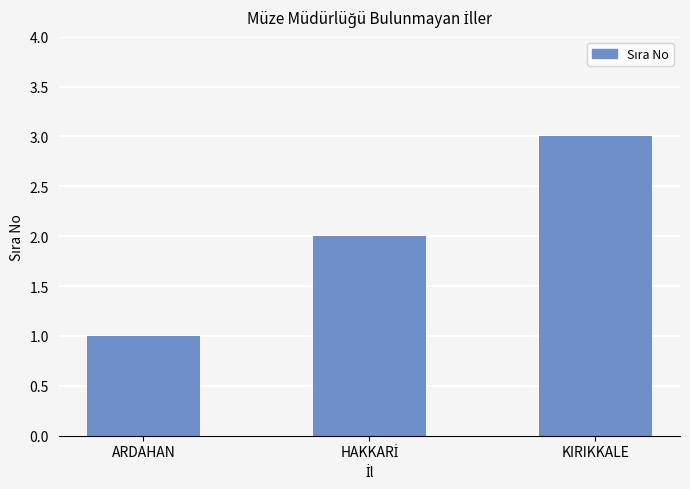

What is the value of the 2nd bar from the left?

2